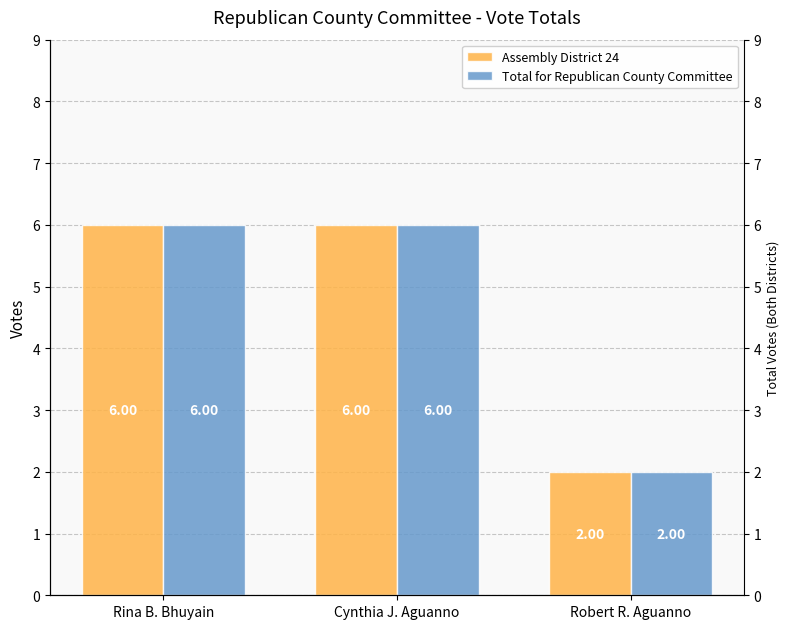

List the labels in order of Assembly District 24 value, smallest first.

Robert R. Aguanno, Rina B. Bhuyain, Cynthia J. Aguanno